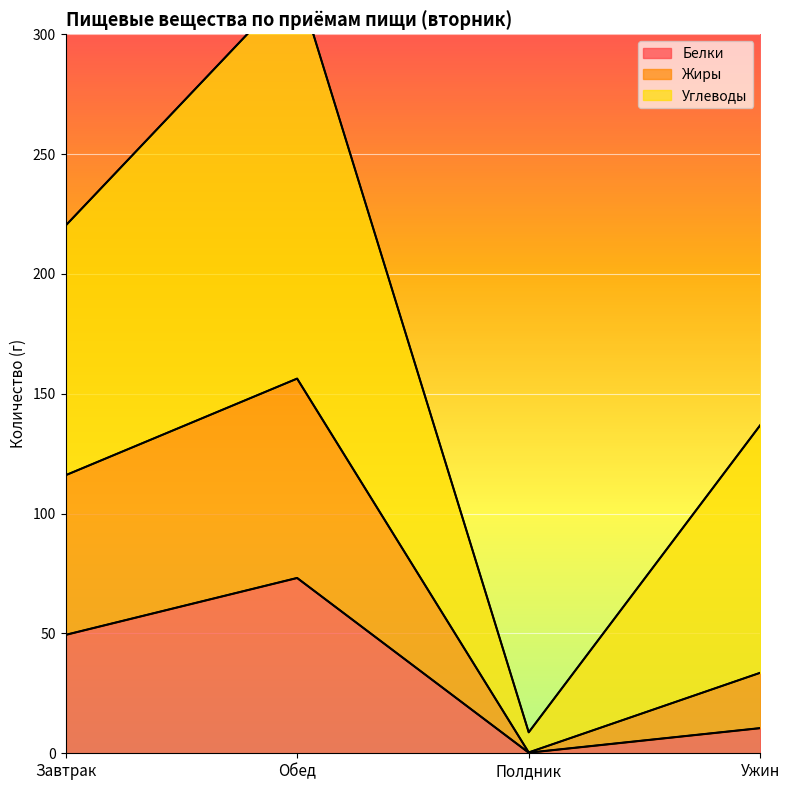

At which category does the chart reach its peak across all series?

Обед